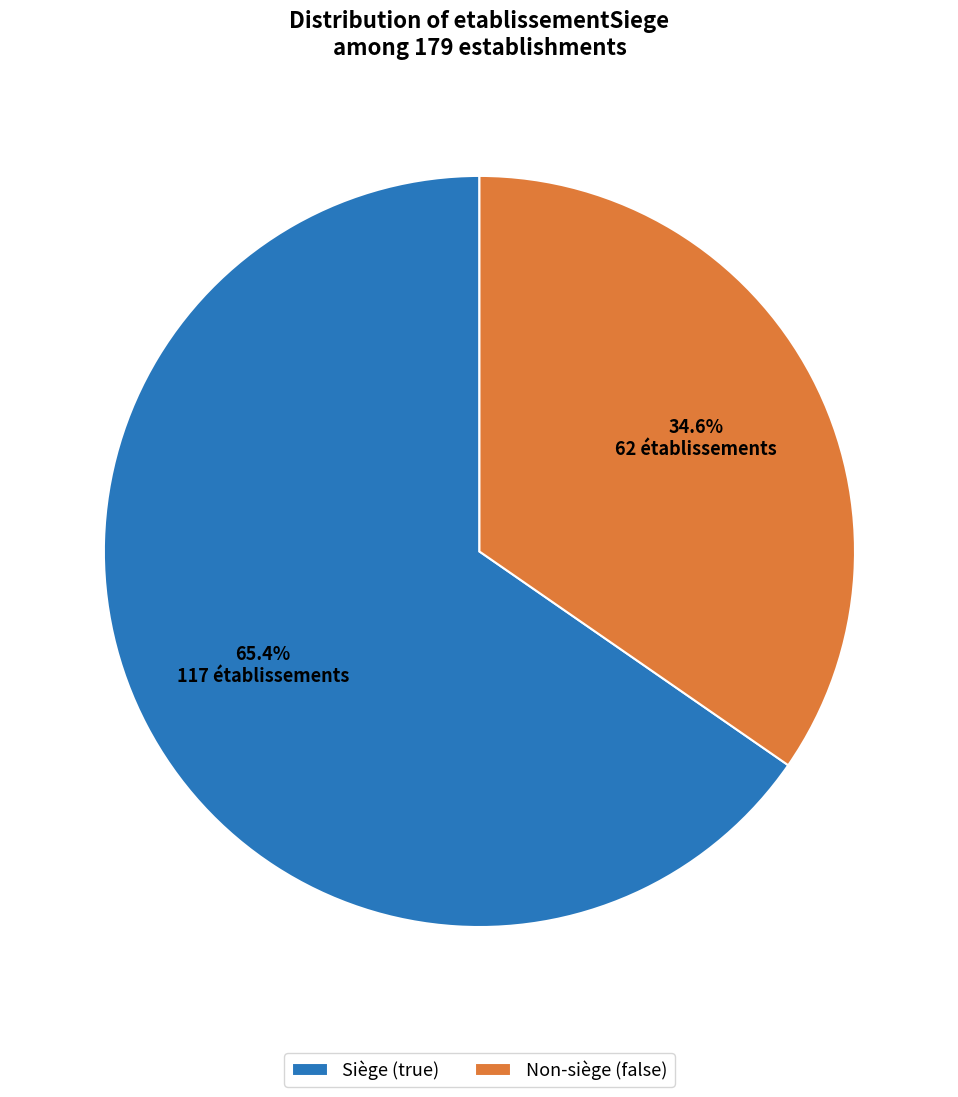

What is the smallest slice in the pie chart?

Non-siège (false)